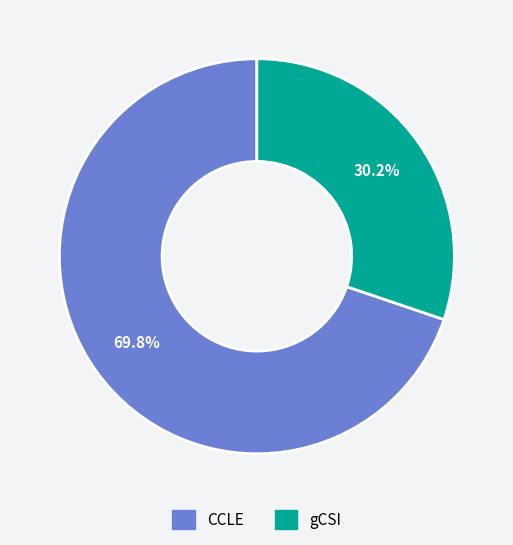

Is it true that CCLE is 70% of the pie?

True